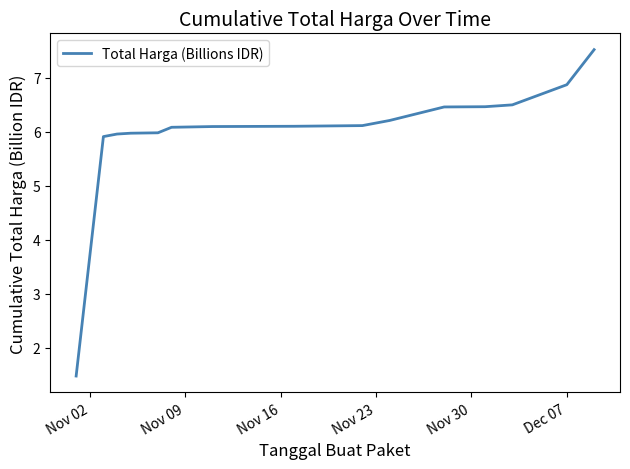

What is the greatest value displayed?

7.5